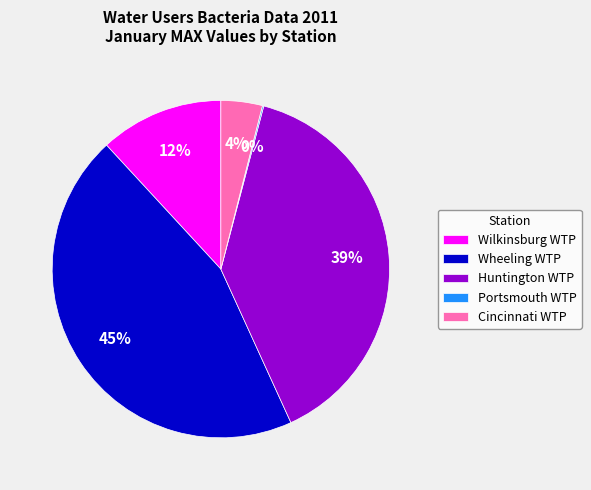

Is there a majority slice in this chart?

No